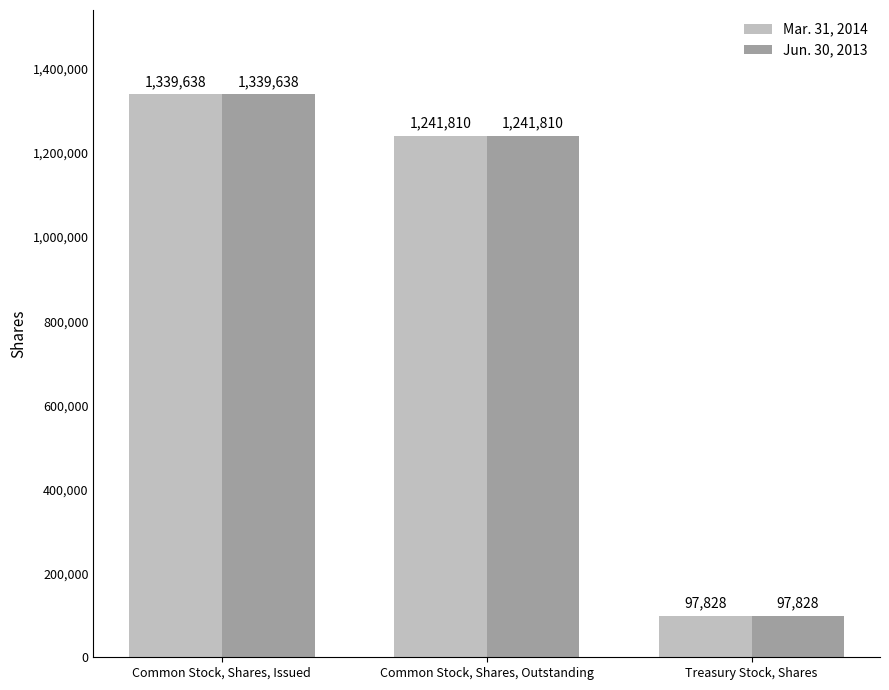

The value of Jun. 30, 2013 at Common Stock, Shares, Outstanding is 1241810. True or false?

True